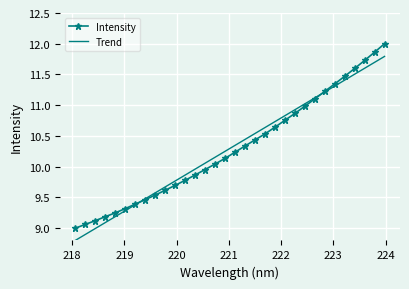

Which series has the largest range (max minus min)?

Intensity